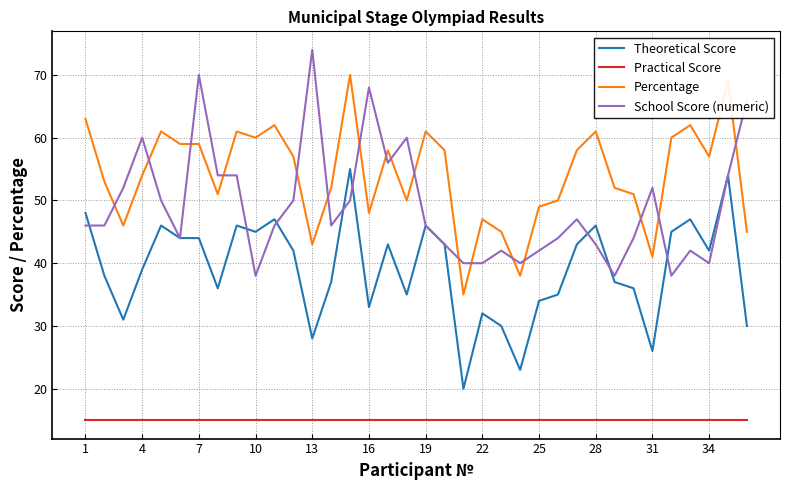

Which series has the largest total across all categories?

Percentage